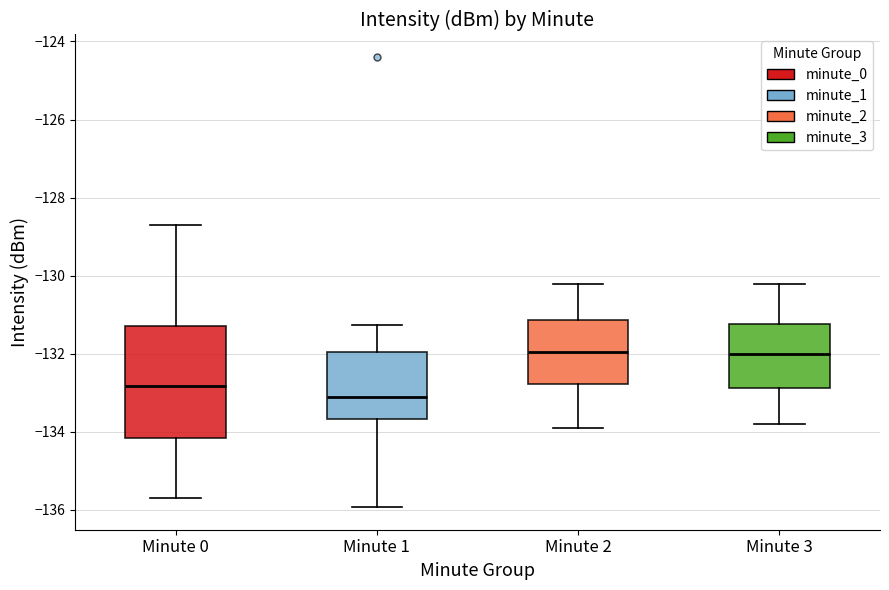

Where is the lower edge of the box for Minute 0 on the y-axis? The values are not printed on the chart, so give them approximately, as read against the axis.

-134.2